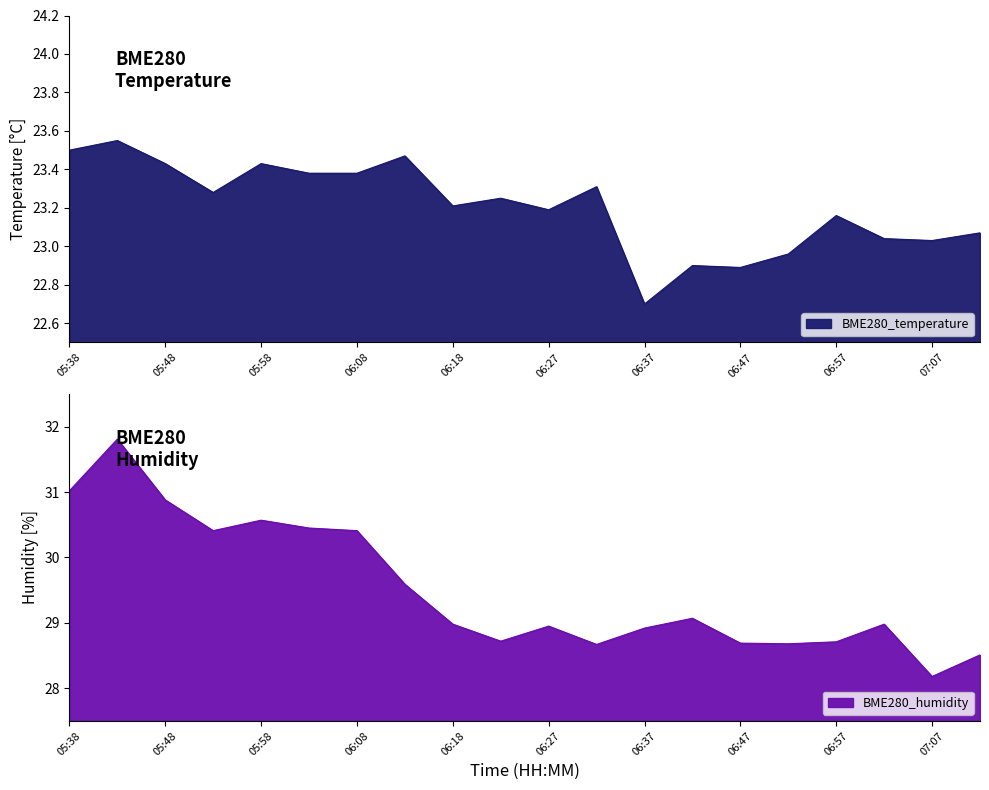

What is the sum of all BME280_humidity values?

590.2